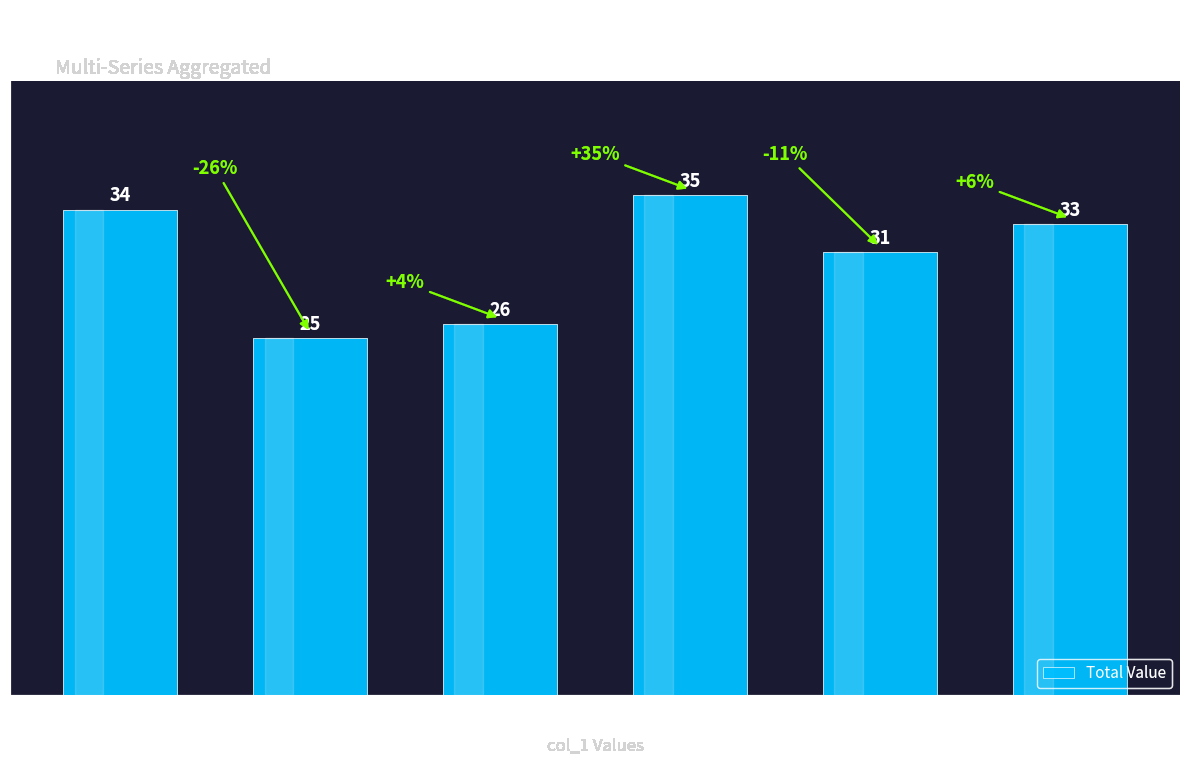

How many values are between 26 and 34?

4